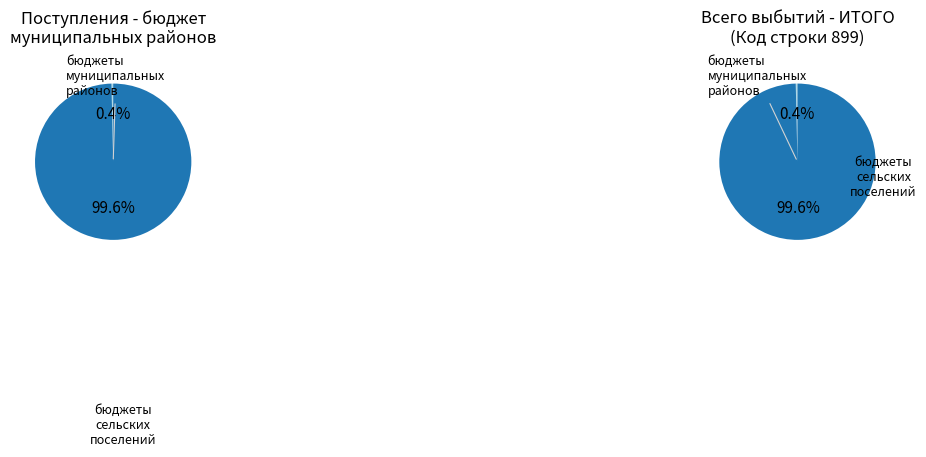

What is the largest slice in the pie chart?

бюджеты сельских поселений